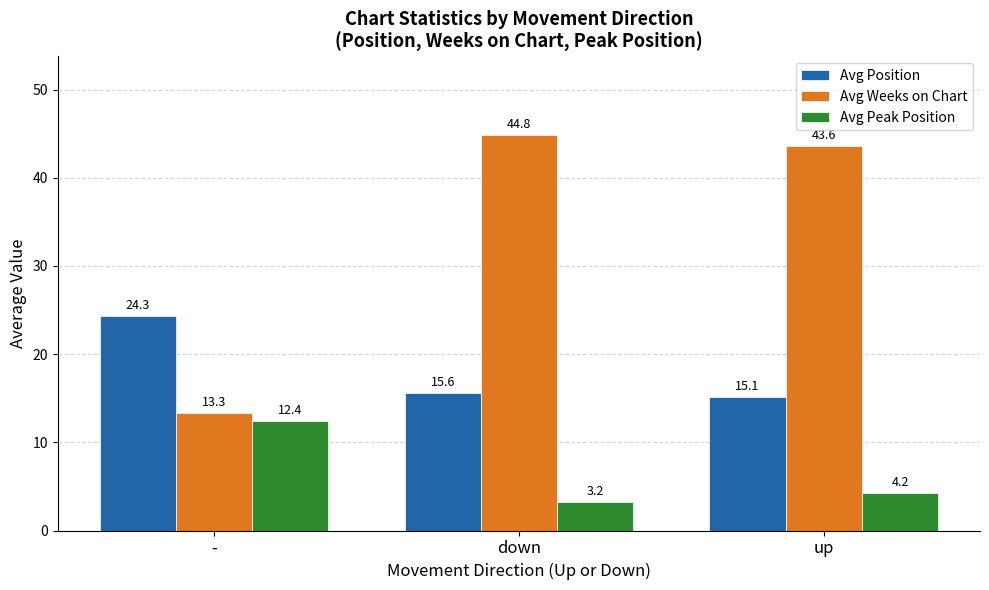

Where is Avg Peak Position nearest to the value 7?

up